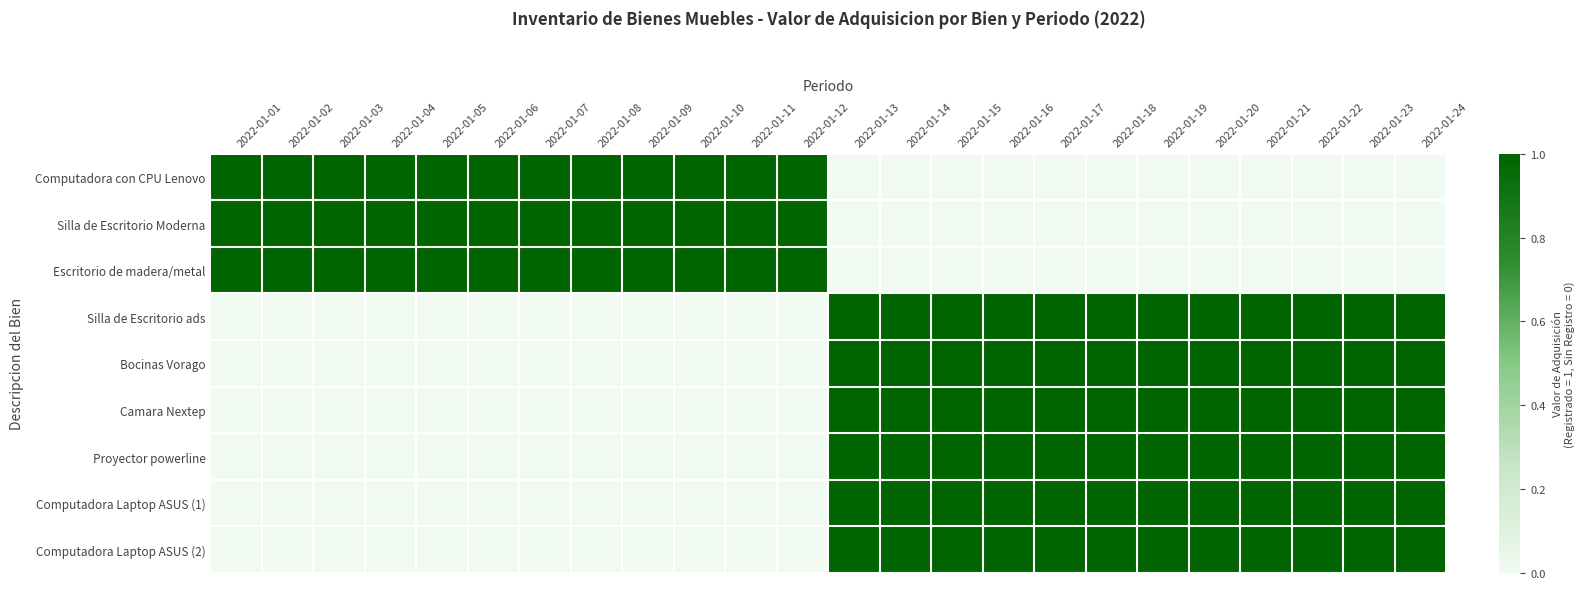

Reading right to left, extract all data points from this chart.

Computadora con CPU Lenovo: 2022-01-24=0	2022-01-23=0	2022-01-22=0	2022-01-21=0	2022-01-20=0	2022-01-19=0	2022-01-18=0	2022-01-17=0	2022-01-16=0	2022-01-15=0	2022-01-14=0	2022-01-13=0	2022-01-12=1	2022-01-11=1	2022-01-10=1	2022-01-09=1	2022-01-08=1	2022-01-07=1	2022-01-06=1	2022-01-05=1	2022-01-04=1	2022-01-03=1	2022-01-02=1	2022-01-01=1
Silla de Escritorio Moderna: 2022-01-24=0	2022-01-23=0	2022-01-22=0	2022-01-21=0	2022-01-20=0	2022-01-19=0	2022-01-18=0	2022-01-17=0	2022-01-16=0	2022-01-15=0	2022-01-14=0	2022-01-13=0	2022-01-12=1	2022-01-11=1	2022-01-10=1	2022-01-09=1	2022-01-08=1	2022-01-07=1	2022-01-06=1	2022-01-05=1	2022-01-04=1	2022-01-03=1	2022-01-02=1	2022-01-01=1
Escritorio de madera/metal: 2022-01-24=0	2022-01-23=0	2022-01-22=0	2022-01-21=0	2022-01-20=0	2022-01-19=0	2022-01-18=0	2022-01-17=0	2022-01-16=0	2022-01-15=0	2022-01-14=0	2022-01-13=0	2022-01-12=1	2022-01-11=1	2022-01-10=1	2022-01-09=1	2022-01-08=1	2022-01-07=1	2022-01-06=1	2022-01-05=1	2022-01-04=1	2022-01-03=1	2022-01-02=1	2022-01-01=1
Silla de Escritorio ads: 2022-01-24=1	2022-01-23=1	2022-01-22=1	2022-01-21=1	2022-01-20=1	2022-01-19=1	2022-01-18=1	2022-01-17=1	2022-01-16=1	2022-01-15=1	2022-01-14=1	2022-01-13=1	2022-01-12=0	2022-01-11=0	2022-01-10=0	2022-01-09=0	2022-01-08=0	2022-01-07=0	2022-01-06=0	2022-01-05=0	2022-01-04=0	2022-01-03=0	2022-01-02=0	2022-01-01=0
Bocinas Vorago: 2022-01-24=1	2022-01-23=1	2022-01-22=1	2022-01-21=1	2022-01-20=1	2022-01-19=1	2022-01-18=1	2022-01-17=1	2022-01-16=1	2022-01-15=1	2022-01-14=1	2022-01-13=1	2022-01-12=0	2022-01-11=0	2022-01-10=0	2022-01-09=0	2022-01-08=0	2022-01-07=0	2022-01-06=0	2022-01-05=0	2022-01-04=0	2022-01-03=0	2022-01-02=0	2022-01-01=0
Camara Nextep: 2022-01-24=1	2022-01-23=1	2022-01-22=1	2022-01-21=1	2022-01-20=1	2022-01-19=1	2022-01-18=1	2022-01-17=1	2022-01-16=1	2022-01-15=1	2022-01-14=1	2022-01-13=1	2022-01-12=0	2022-01-11=0	2022-01-10=0	2022-01-09=0	2022-01-08=0	2022-01-07=0	2022-01-06=0	2022-01-05=0	2022-01-04=0	2022-01-03=0	2022-01-02=0	2022-01-01=0
Proyector powerline: 2022-01-24=1	2022-01-23=1	2022-01-22=1	2022-01-21=1	2022-01-20=1	2022-01-19=1	2022-01-18=1	2022-01-17=1	2022-01-16=1	2022-01-15=1	2022-01-14=1	2022-01-13=1	2022-01-12=0	2022-01-11=0	2022-01-10=0	2022-01-09=0	2022-01-08=0	2022-01-07=0	2022-01-06=0	2022-01-05=0	2022-01-04=0	2022-01-03=0	2022-01-02=0	2022-01-01=0
Computadora Laptop ASUS (1): 2022-01-24=1	2022-01-23=1	2022-01-22=1	2022-01-21=1	2022-01-20=1	2022-01-19=1	2022-01-18=1	2022-01-17=1	2022-01-16=1	2022-01-15=1	2022-01-14=1	2022-01-13=1	2022-01-12=0	2022-01-11=0	2022-01-10=0	2022-01-09=0	2022-01-08=0	2022-01-07=0	2022-01-06=0	2022-01-05=0	2022-01-04=0	2022-01-03=0	2022-01-02=0	2022-01-01=0
Computadora Laptop ASUS (2): 2022-01-24=1	2022-01-23=1	2022-01-22=1	2022-01-21=1	2022-01-20=1	2022-01-19=1	2022-01-18=1	2022-01-17=1	2022-01-16=1	2022-01-15=1	2022-01-14=1	2022-01-13=1	2022-01-12=0	2022-01-11=0	2022-01-10=0	2022-01-09=0	2022-01-08=0	2022-01-07=0	2022-01-06=0	2022-01-05=0	2022-01-04=0	2022-01-03=0	2022-01-02=0	2022-01-01=0